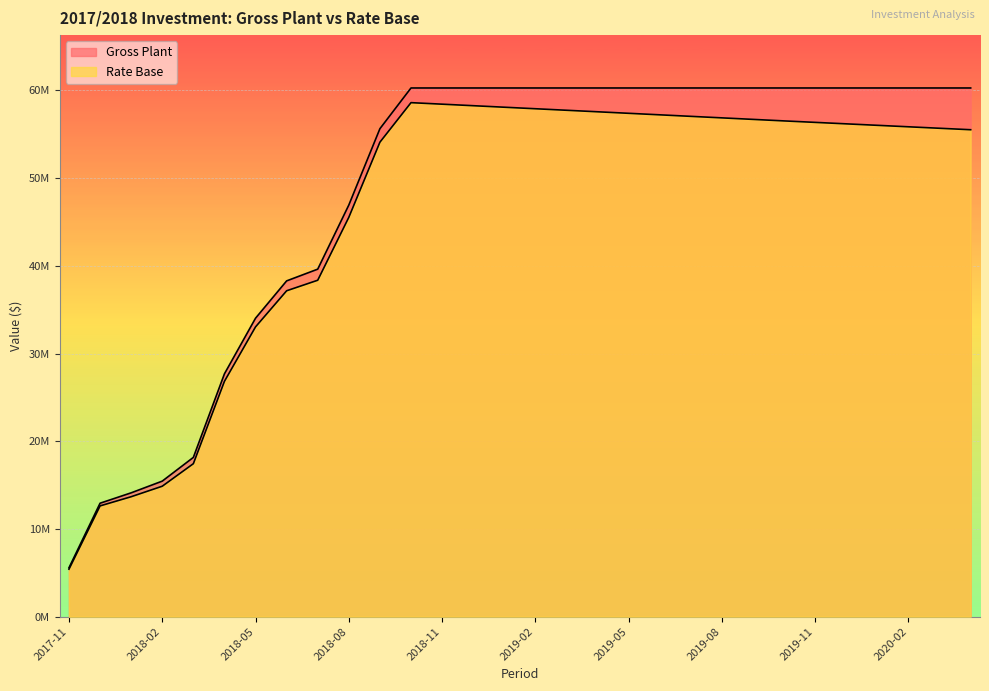

Reading right to left, list all the values displayed in this chart.

Gross Plant: 2020-04=60284764.1	2020-03=60284764.1	2020-02=60284764.1	2020-01=60284764.1	2019-12=60284764.1	2019-11=60284764.1	2019-10=60284764.1	2019-09=60284764.1	2019-08=60284764.1	2019-07=60284764.1	2019-06=60284764.1	2019-05=60284764.1	2019-04=60284764.1	2019-03=60284764.1	2019-02=60284764.1	2019-01=60284764.1	2018-12=60284764.1	2018-11=60284764.1	2018-10=60284764.1	2018-09=55640740.7	2018-08=46937465.7	2018-07=39625478.9	2018-06=38287680.5	2018-05=34033590.8	2018-04=27692179.1	2018-03=18160820.0	2018-02=15455678.4	2018-01=14120916.5	2017-12=12937524.5	2017-11=5575452.7
Rate Base: 2020-04=55523337.2	2020-03=55691072.1	2020-02=55858807.1	2020-01=56026542.0	2019-12=56194277.0	2019-11=56362011.9	2019-10=56529746.8	2019-09=56703199.8	2019-08=56876652.7	2019-07=57050105.7	2019-06=57223558.6	2019-05=57397011.5	2019-04=57570464.5	2019-03=57743917.4	2019-02=57917370.4	2019-01=58090823.3	2018-12=58264276.3	2018-11=58437729.2	2018-10=58611182.2	2018-09=54103716.5	2018-08=45536999.2	2018-07=38361570.0	2018-06=37160329.3	2018-05=33042797.4	2018-04=26837943.3	2018-03=17443142.0	2018-02=14874558.1	2018-01=13676353.9	2017-12=12629519.6	2017-11=5412939.5